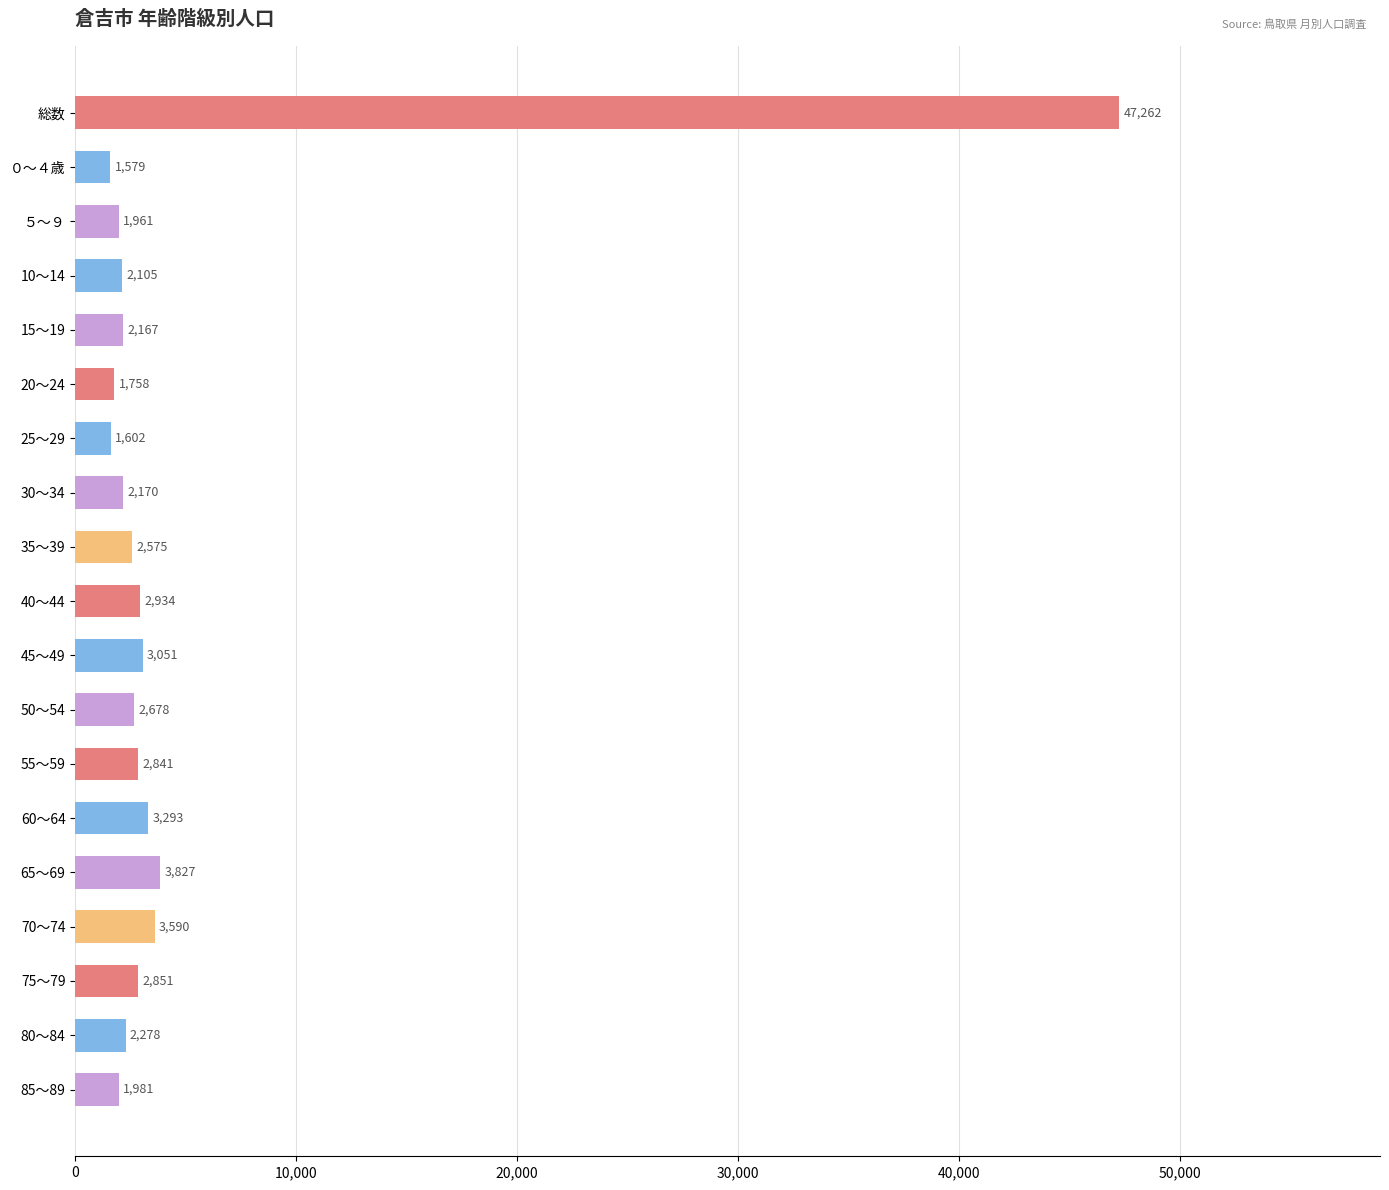

What is the label of the 12th bar from the top?

50～54